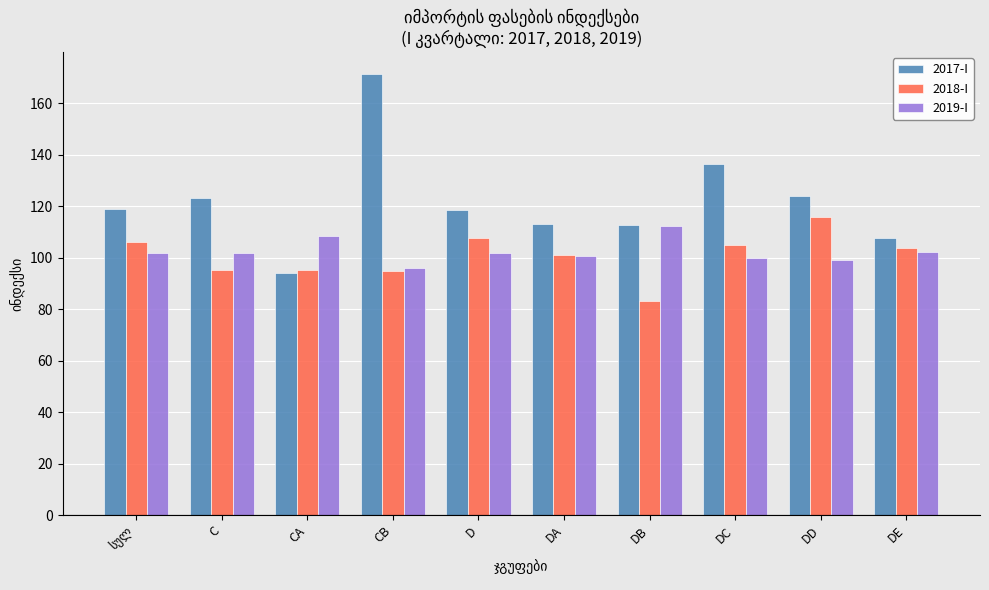

What is the smallest value displayed?

83.2